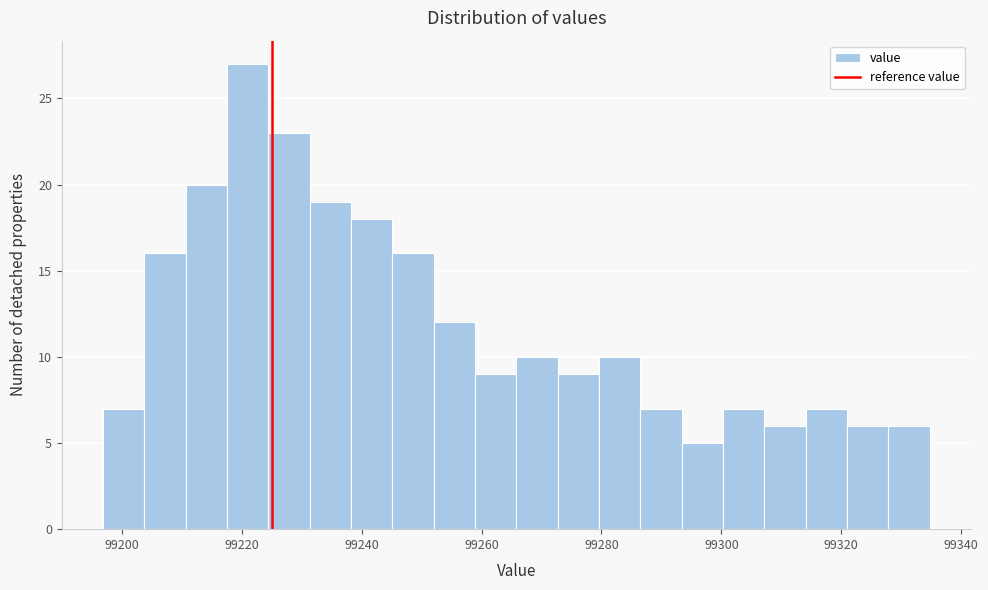

Around what value on the x-axis is the tallest bar? Give the approximate position of its centre, as read against the axis.

99222